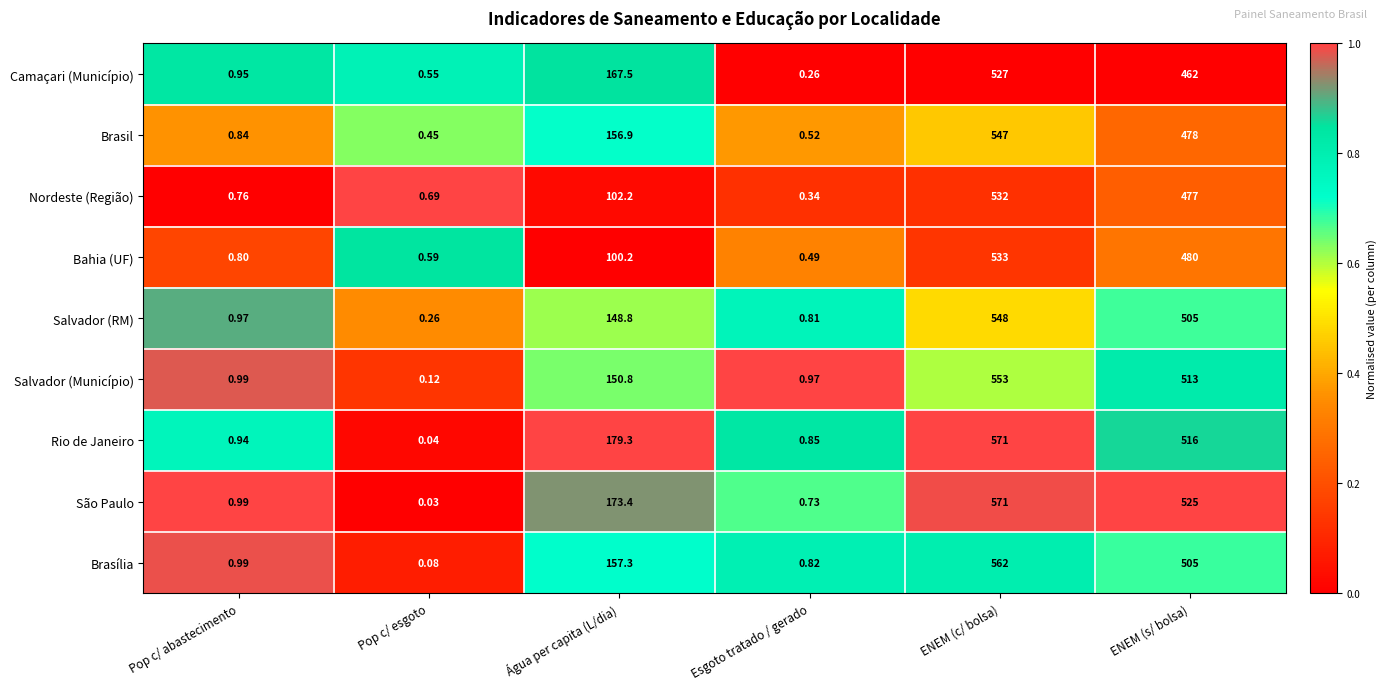

Which series has the widest spread of values?

São Paulo